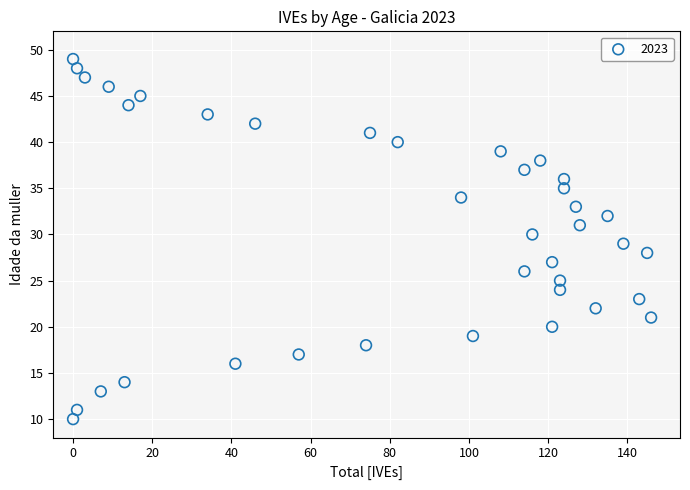

What is the range of X values (max minus min)?

146